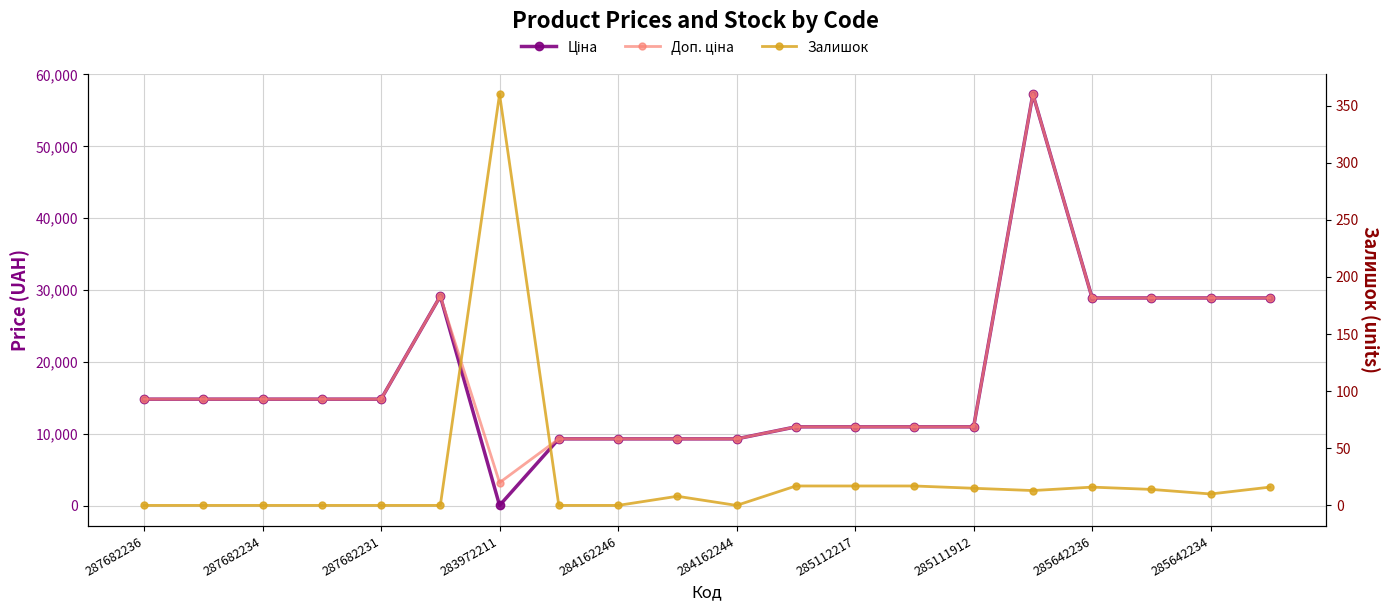

At which label does Ціна first exceed 14817?

287682236